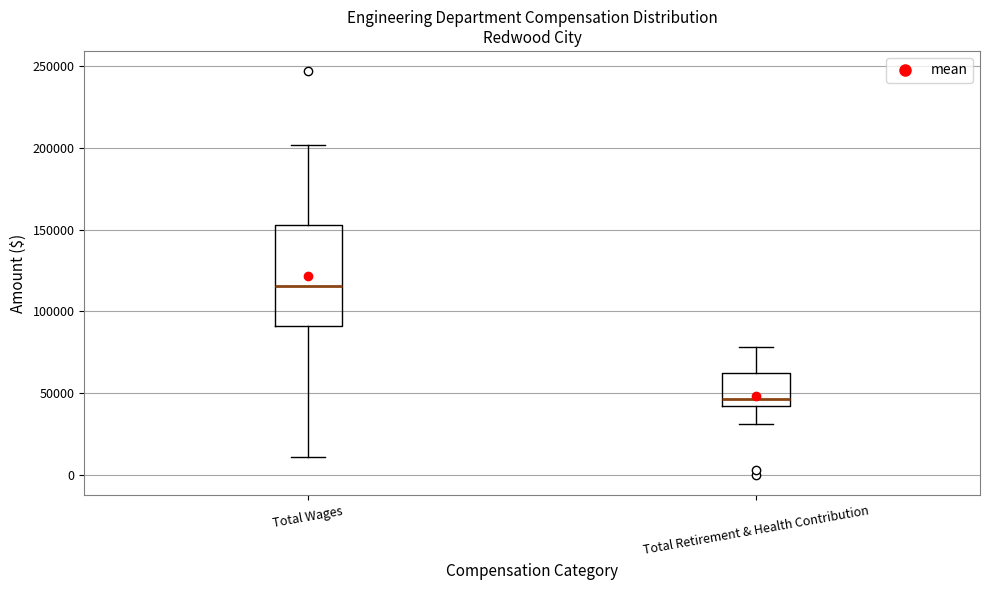

Reading left to right, read every box against the y-axis: the position of its median line, the range the box covers, and the ends of its whiskers. The values are not printed on the chart, so give them approximately, as read against the axis.

Total Wages: median 115000, box 90000 to 155000, whiskers 10000 to 200000
Total Retirement & Health Contribution: median 45000, box 40000 to 60000, whiskers 30000 to 80000